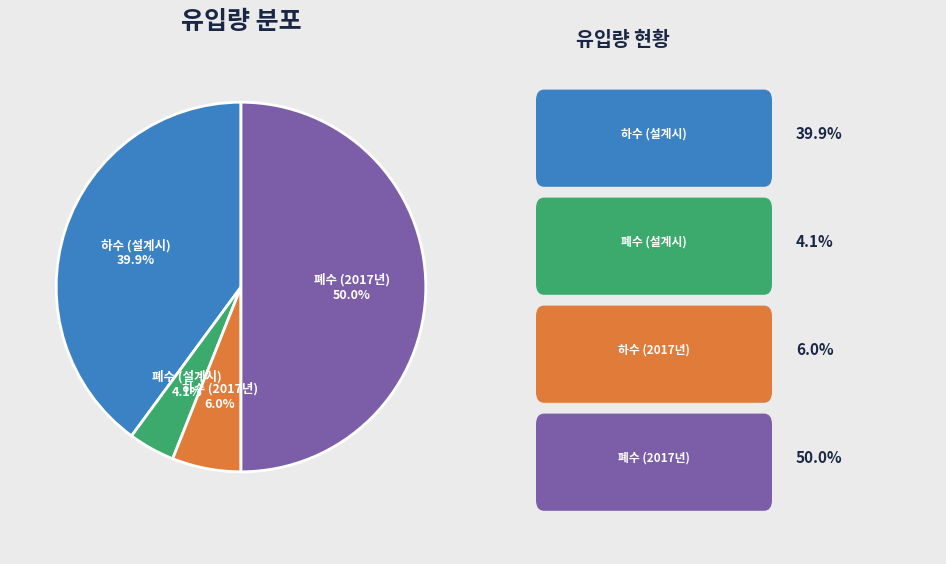

What is the smallest slice in the pie chart?

폐수 (설계시)